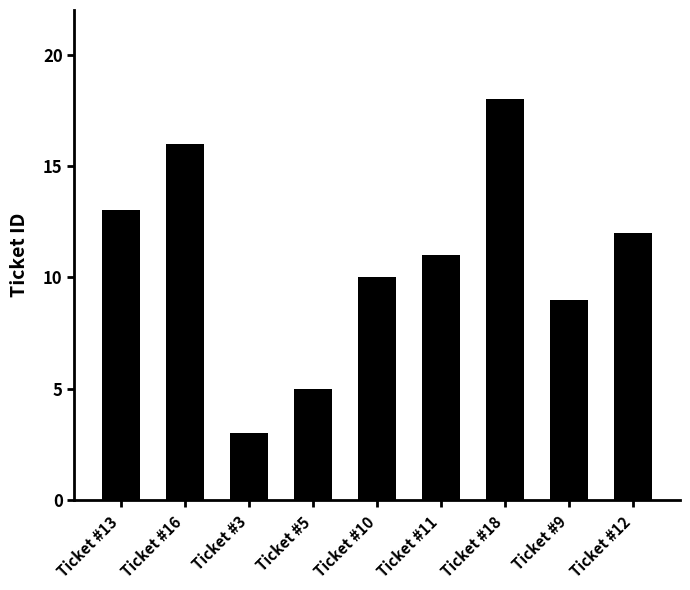

Which category has the lowest value across all series?

Ticket #3